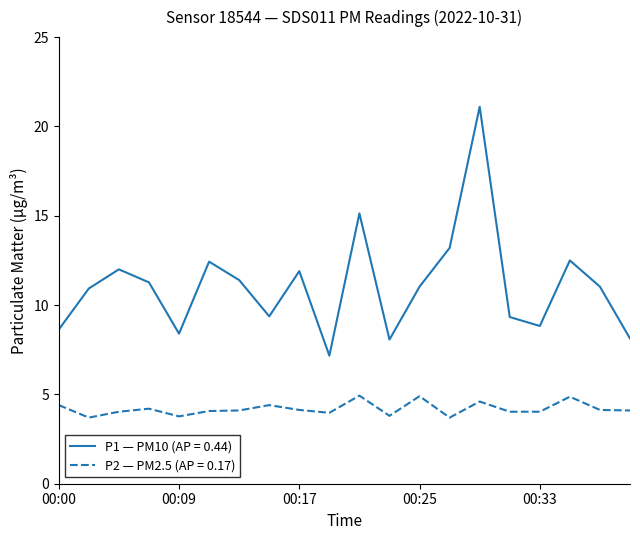

Which series has the largest range (max minus min)?

P1 — PM10 (AP = 0.44)